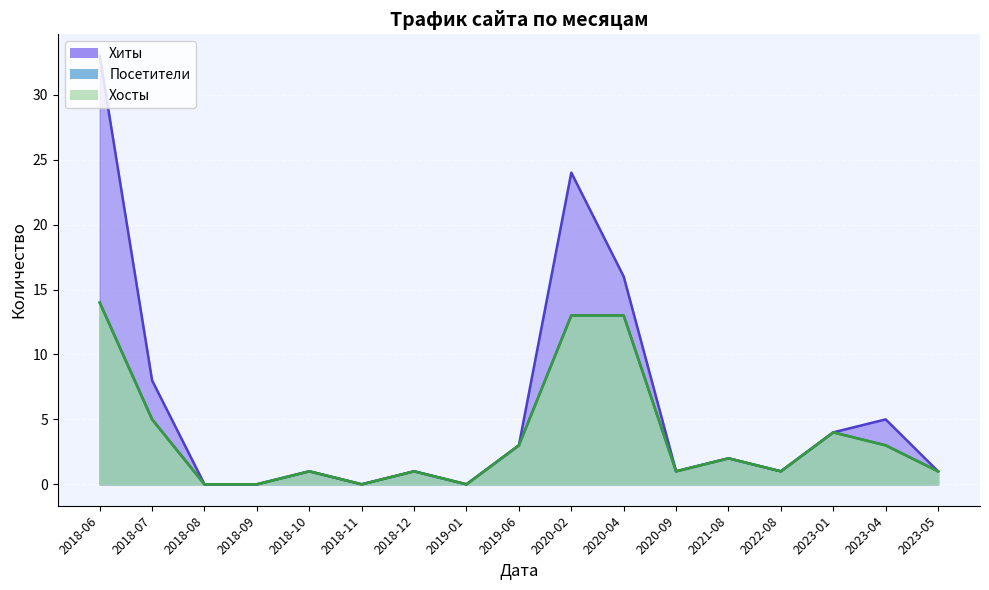

What is the label of the 6th point from the left?

2018-11